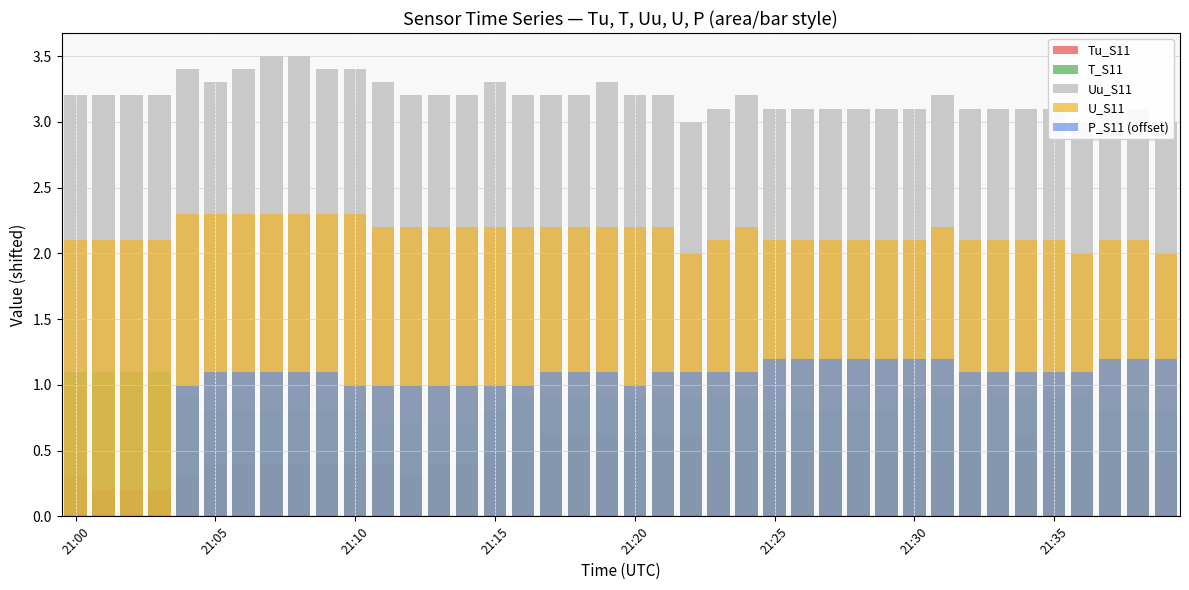

What is the difference between the second highest and second lowest values in the T_S11 series?

0.4